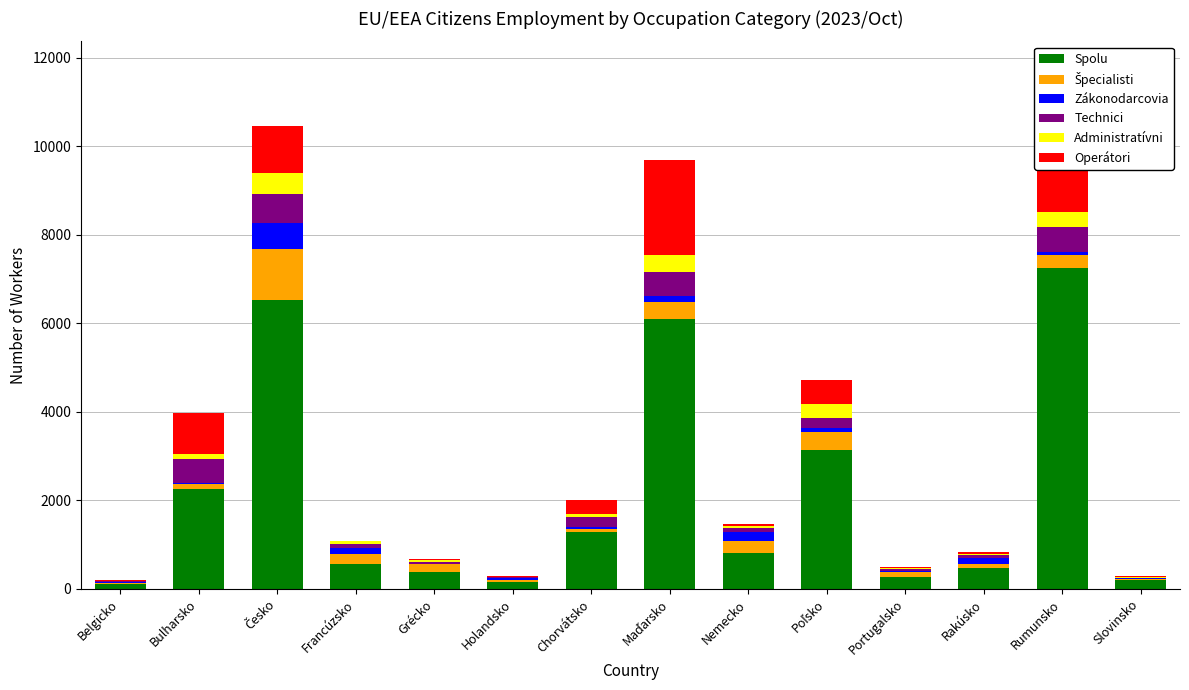

What is the spread (max minus min) of values at Nemecko?

768